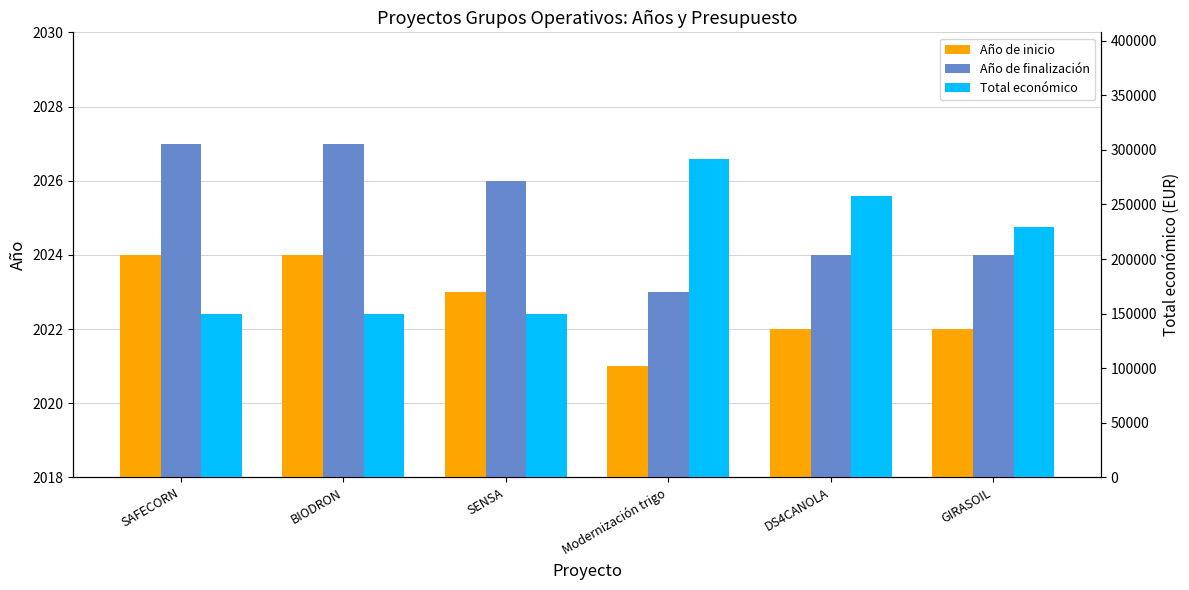

Rank the categories by Año de inicio value from highest to lowest.

SAFECORN, BIODRON, SENSA, DS4CANOLA, GIRASOIL, Modernización trigo